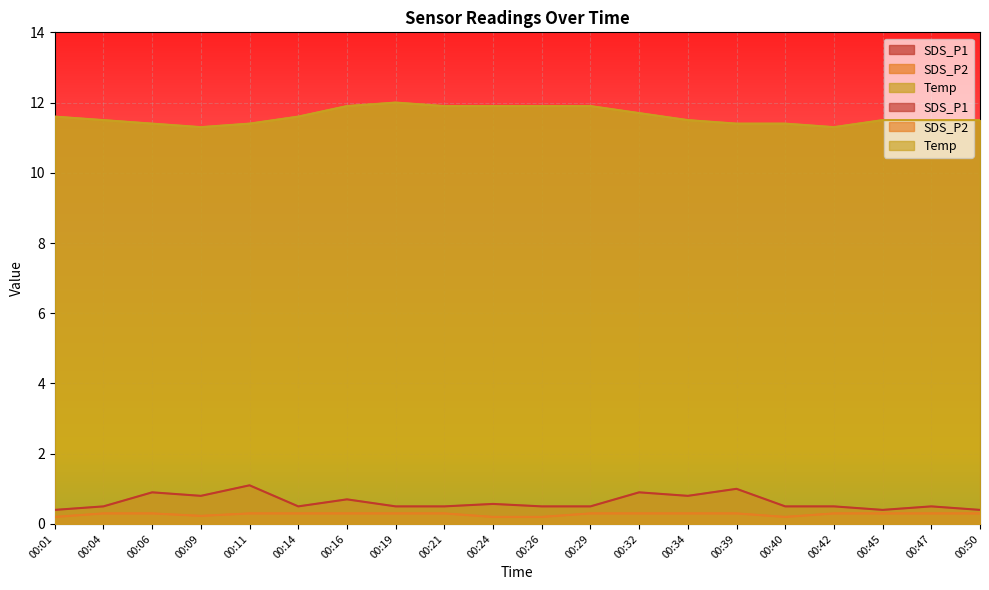

Where is the first local maximum for SDS_P1?

00:06